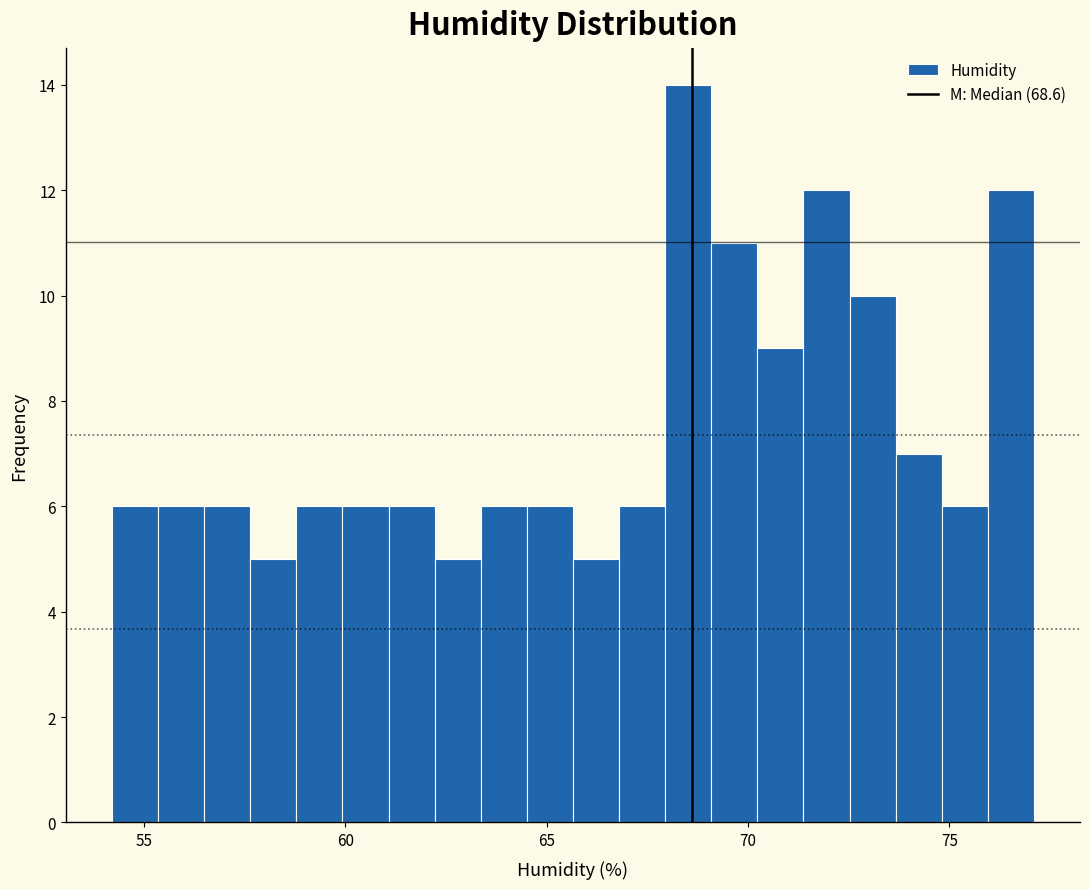

Read against the x-axis, roughly where is the centre of the tallest bar?

68.5